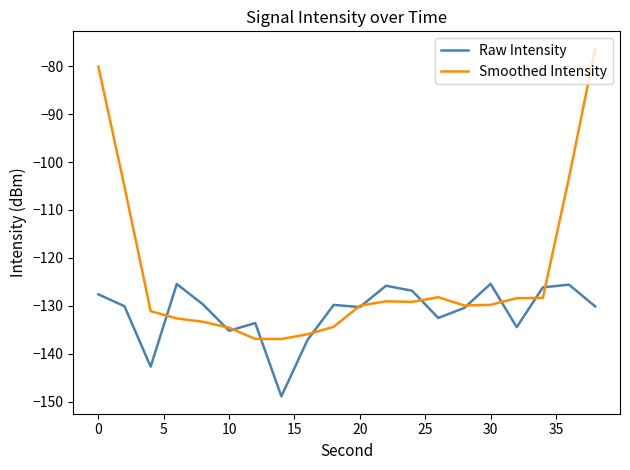

Rank the series by their maximum value, from highest to lowest.

Smoothed Intensity, Raw Intensity